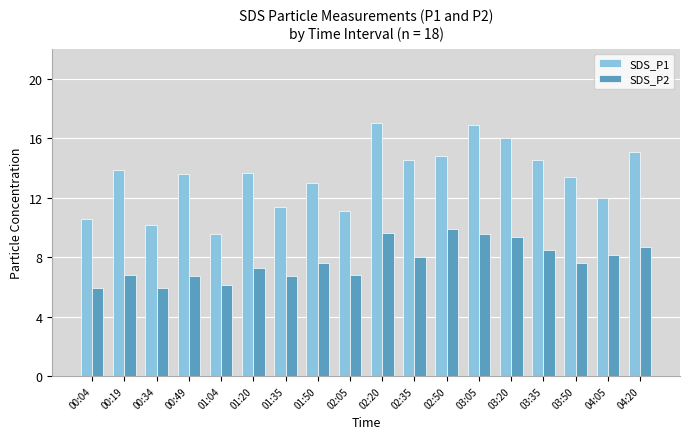

How many bars are there in total?

36